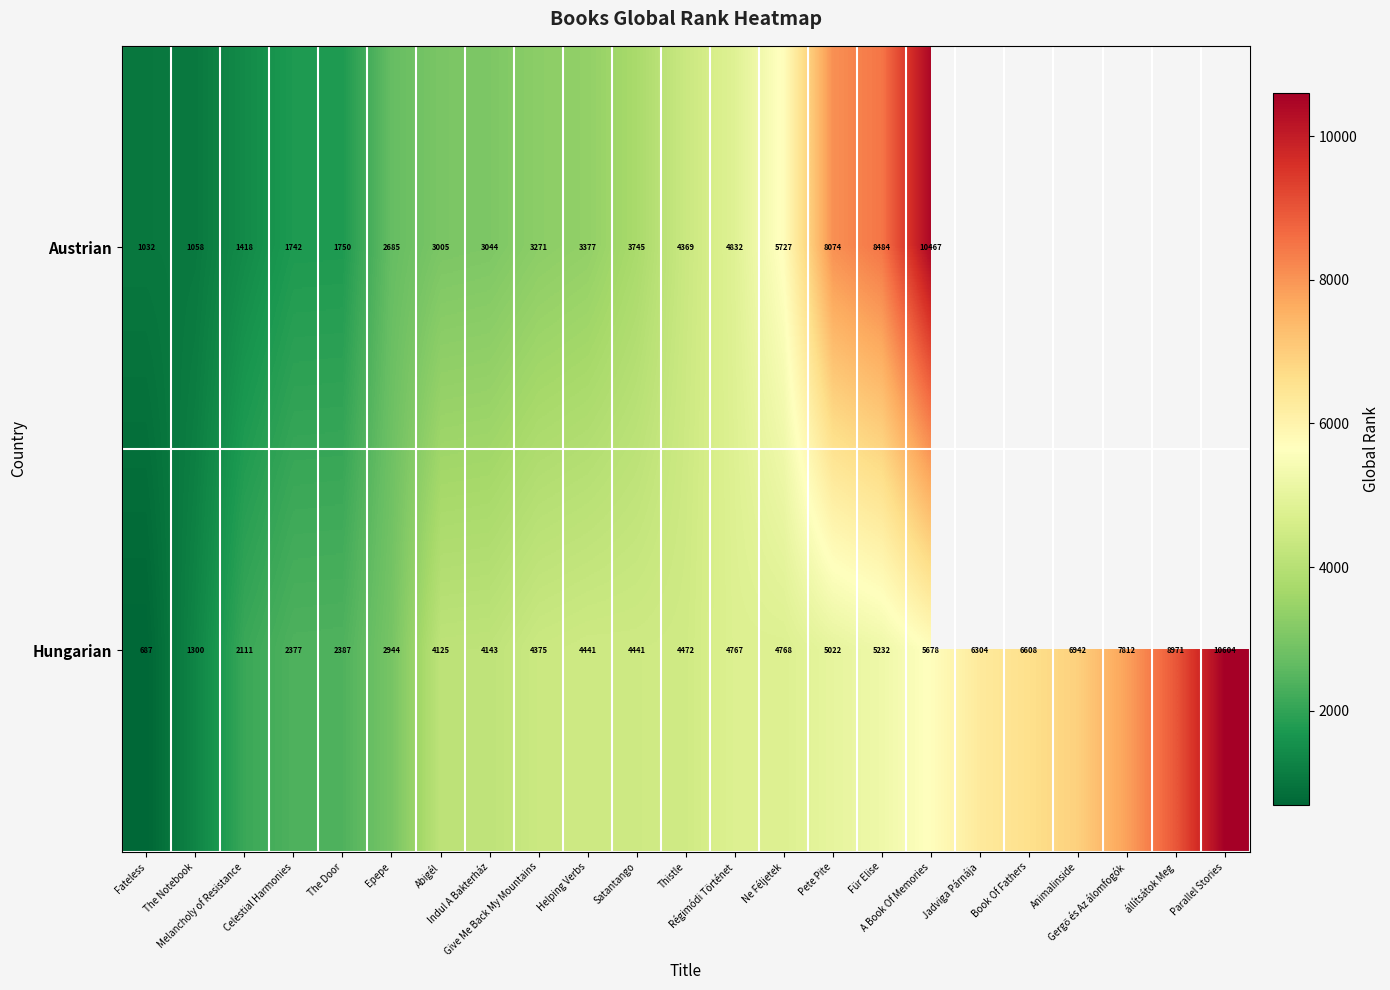

What is the highest value of the Hungarian series?

10604